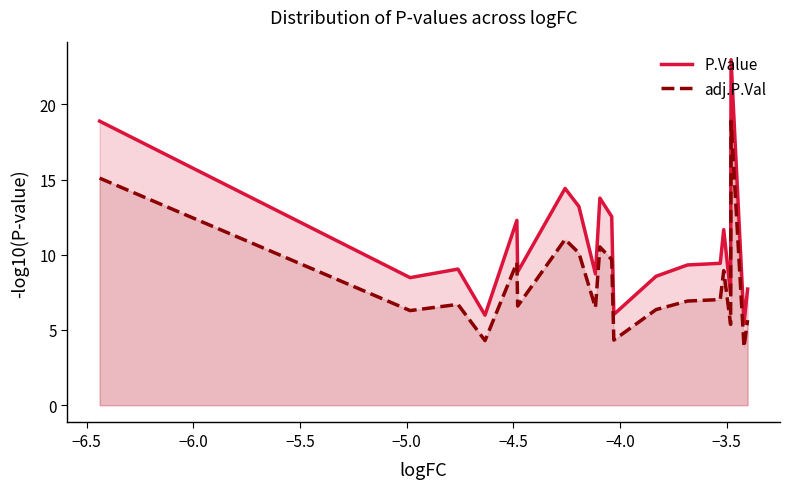

Reading left to right, list all the values displayed in this chart.

P.Value: 18.9	8.5	9.0	6.0	12.3	8.9	14.4	13.2	8.7	13.8	12.5	6.0	8.6	9.3	9.4	11.7	7.4	23.0	5.5	7.7
adj.P.Val: 15.1	6.3	6.7	4.3	9.5	6.6	11.0	10.1	6.5	10.5	9.7	4.3	6.4	6.9	7.0	8.9	5.4	18.9	3.9	5.7